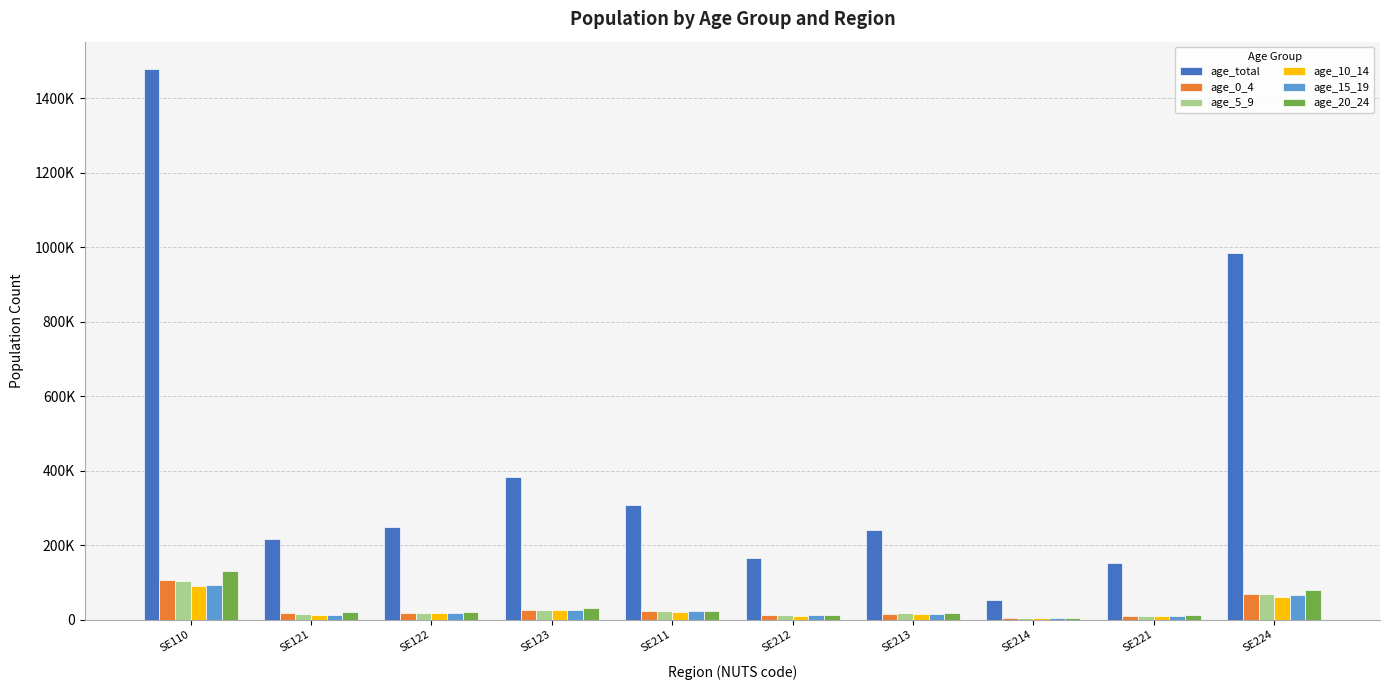

What are all the series names shown in the legend?

age_total, age_0_4, age_5_9, age_10_14, age_15_19, age_20_24